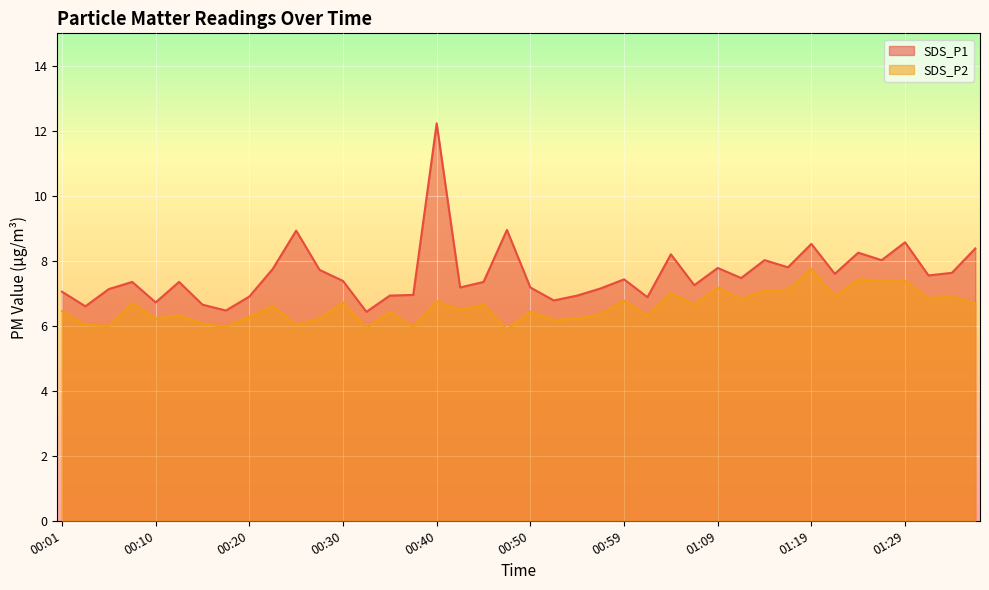

At which label does SDS_P2 reach its minimum?

00:47